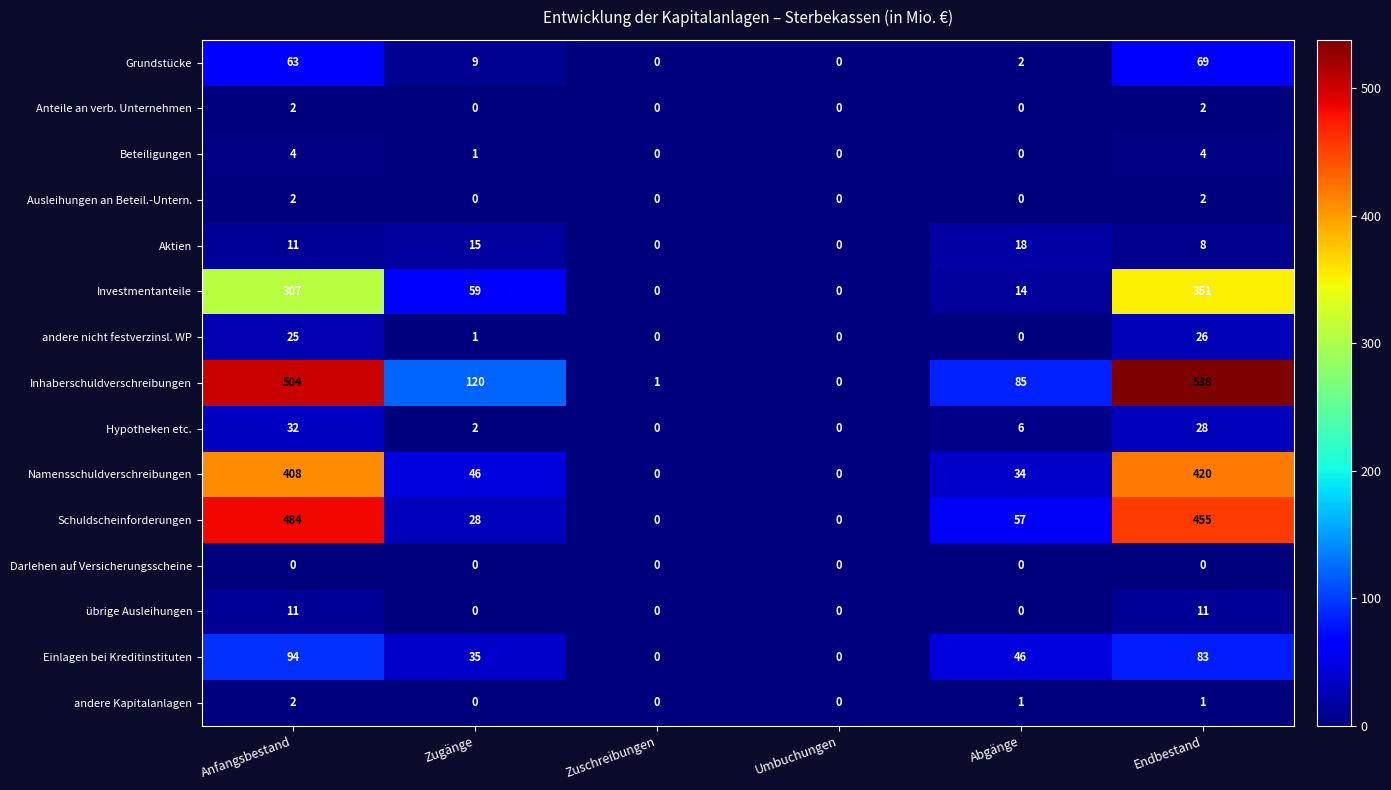

Is it true that Einlagen bei Kreditinstituten equals 83 at Endbestand?

True